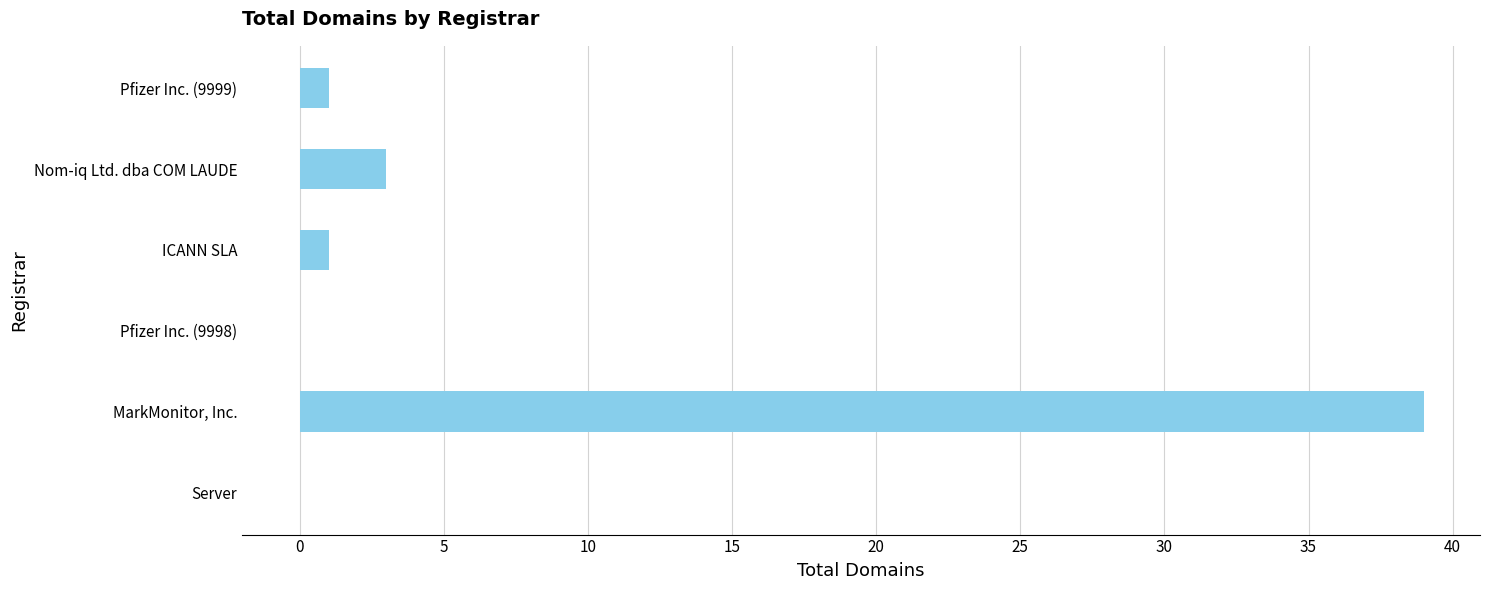

Are the bars horizontal?

Yes